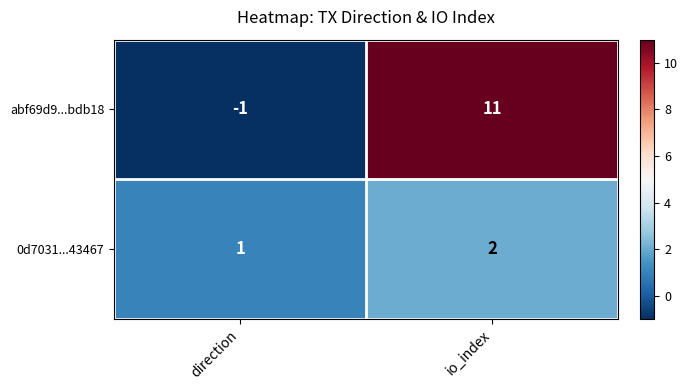

What is the spread (max minus min) of values at io_index?

9